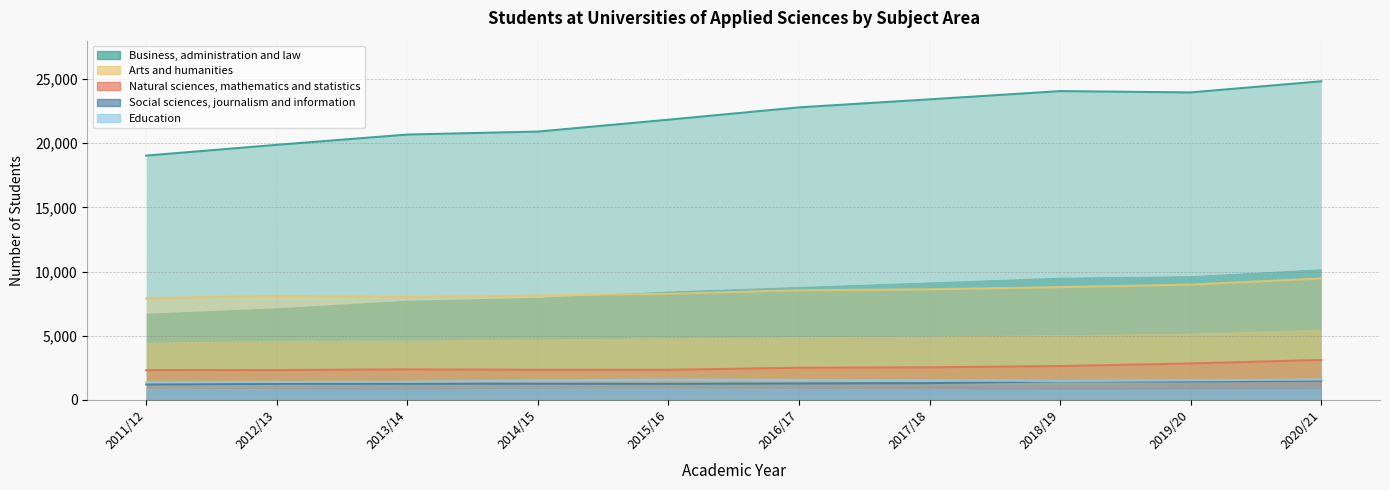

What is the difference between the maximum and second lowest values in the Natural sciences, mathematics and statistics series?

793